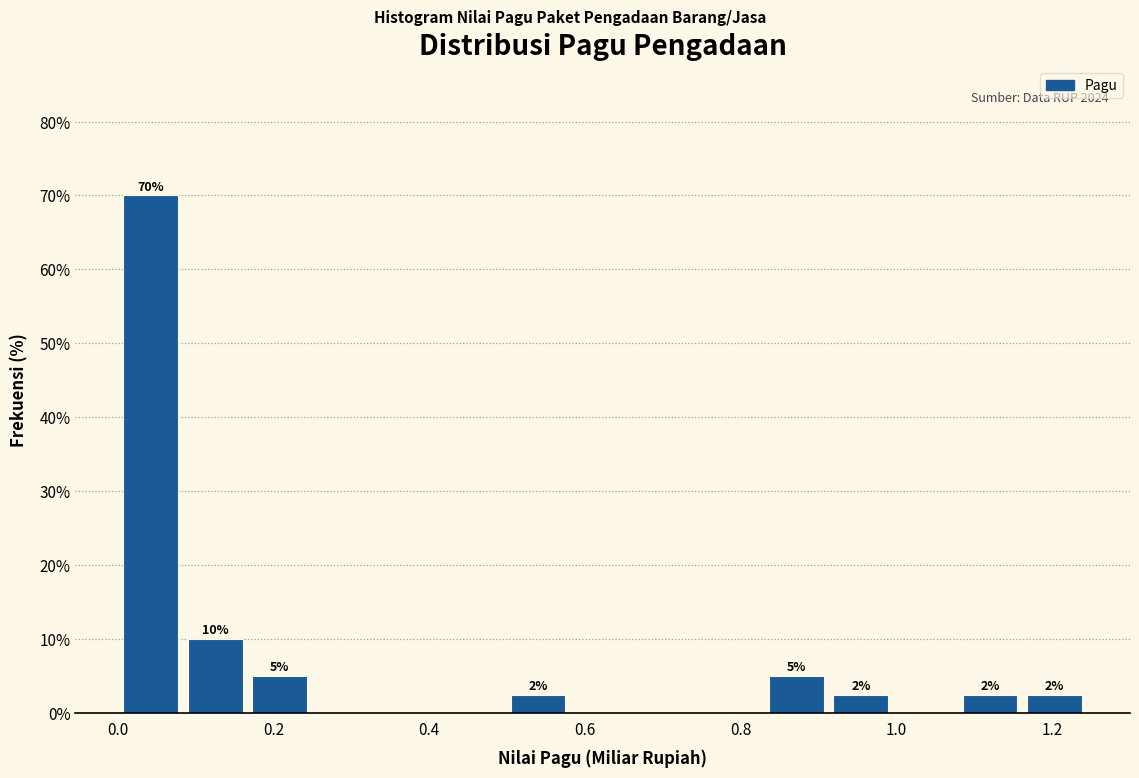

Which range on the x-axis has the tallest bar?

0.00 to 0.08